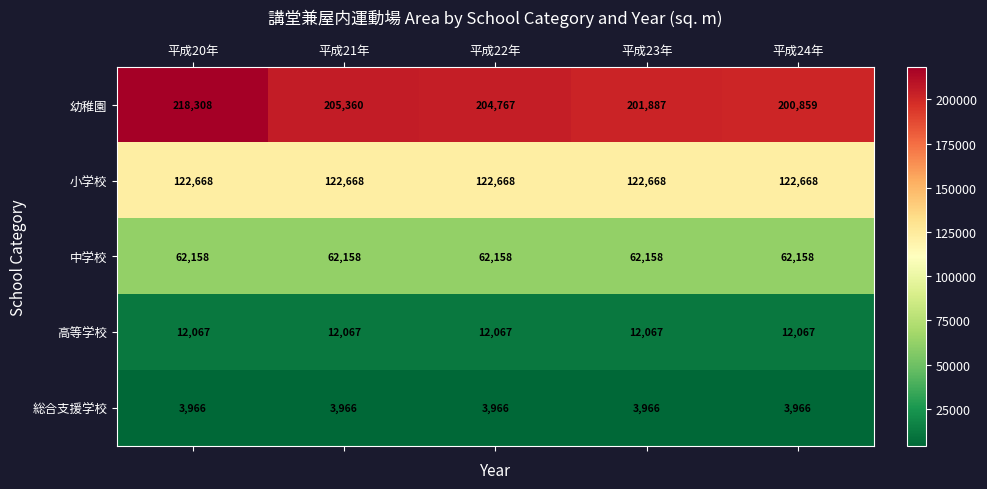

Which series changed the most between 平成23年 and 平成24年?

幼稚園